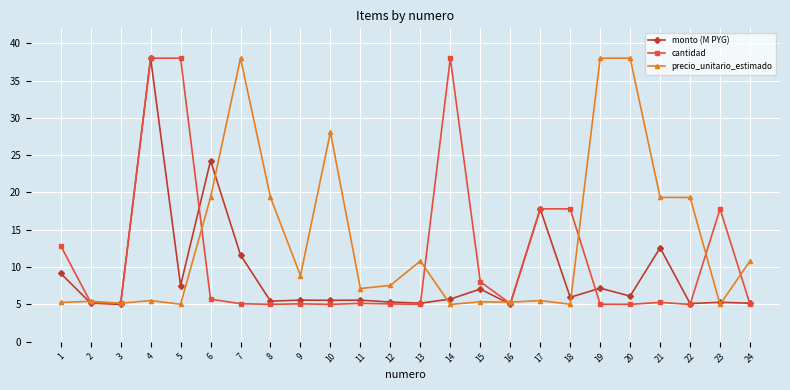

At which label does monto (M PYG) reach its peak?

4